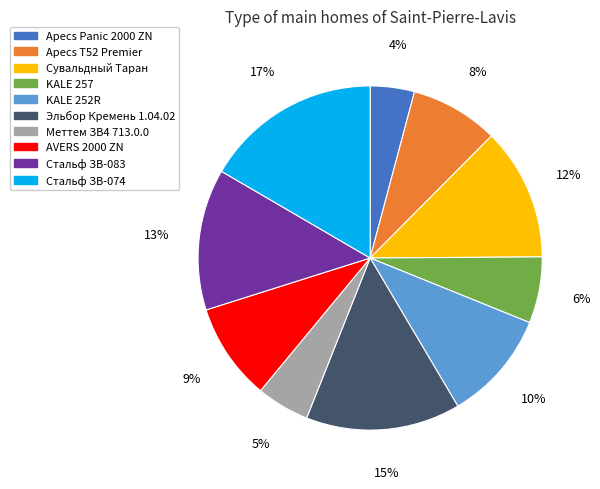

Count the number of slices in the pie.

10